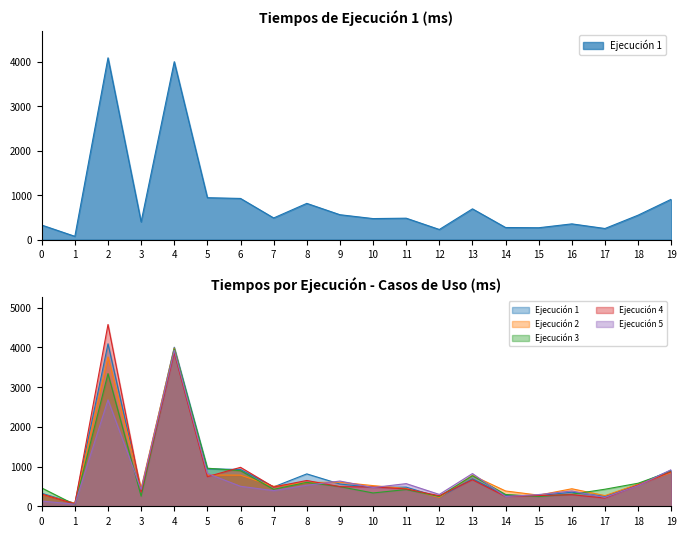

How many values in the Ejecución 4 series are below 486?

10